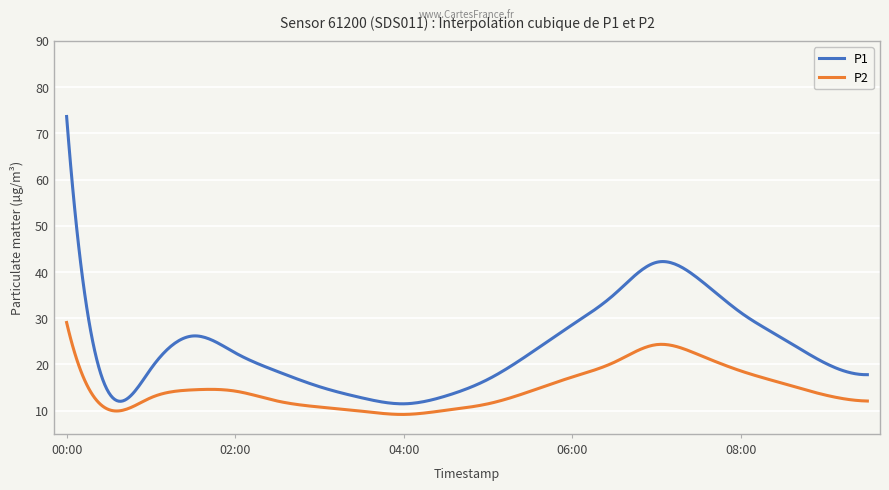

How many lines are shown in the chart?

2